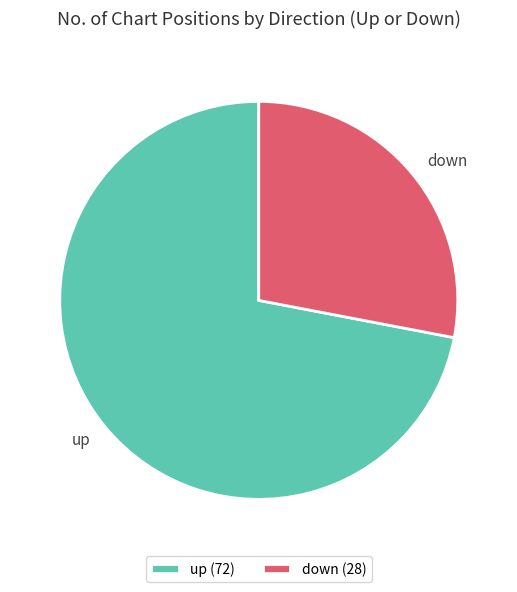

Combined, do up and down account for over 50%?

Yes